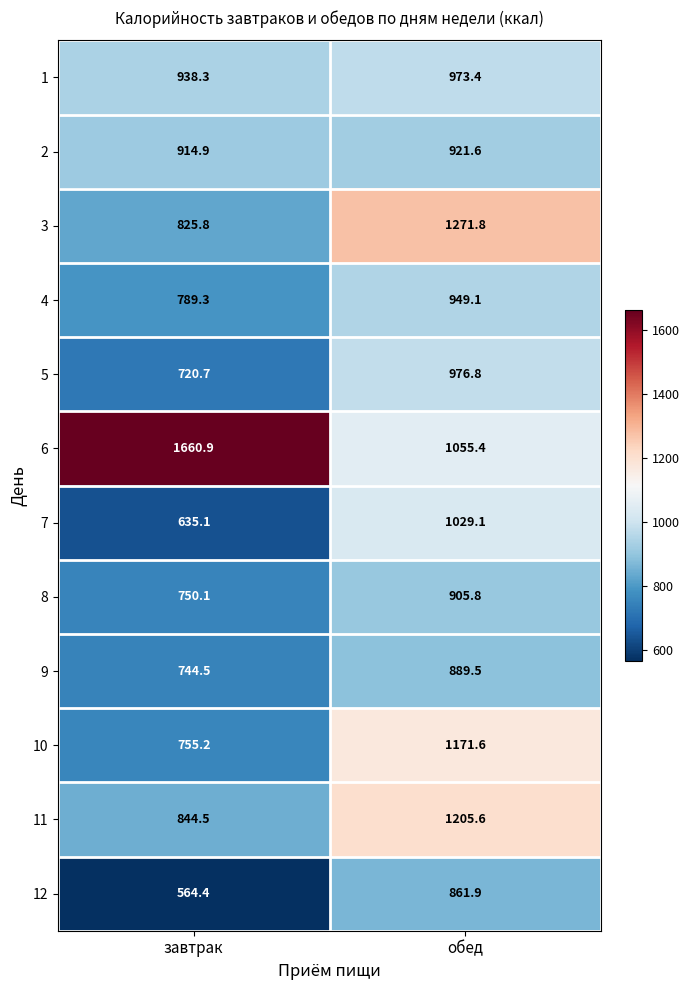

Reading right to left, extract all data points from this chart.

1: обед=973.4	завтрак=938.3
2: обед=921.6	завтрак=914.9
3: обед=1271.8	завтрак=825.8
4: обед=949.1	завтрак=789.3
5: обед=976.8	завтрак=720.7
6: обед=1055.4	завтрак=1660.9
7: обед=1029.1	завтрак=635.1
8: обед=905.8	завтрак=750.1
9: обед=889.5	завтрак=744.5
10: обед=1171.6	завтрак=755.2
11: обед=1205.6	завтрак=844.5
12: обед=861.9	завтрак=564.4